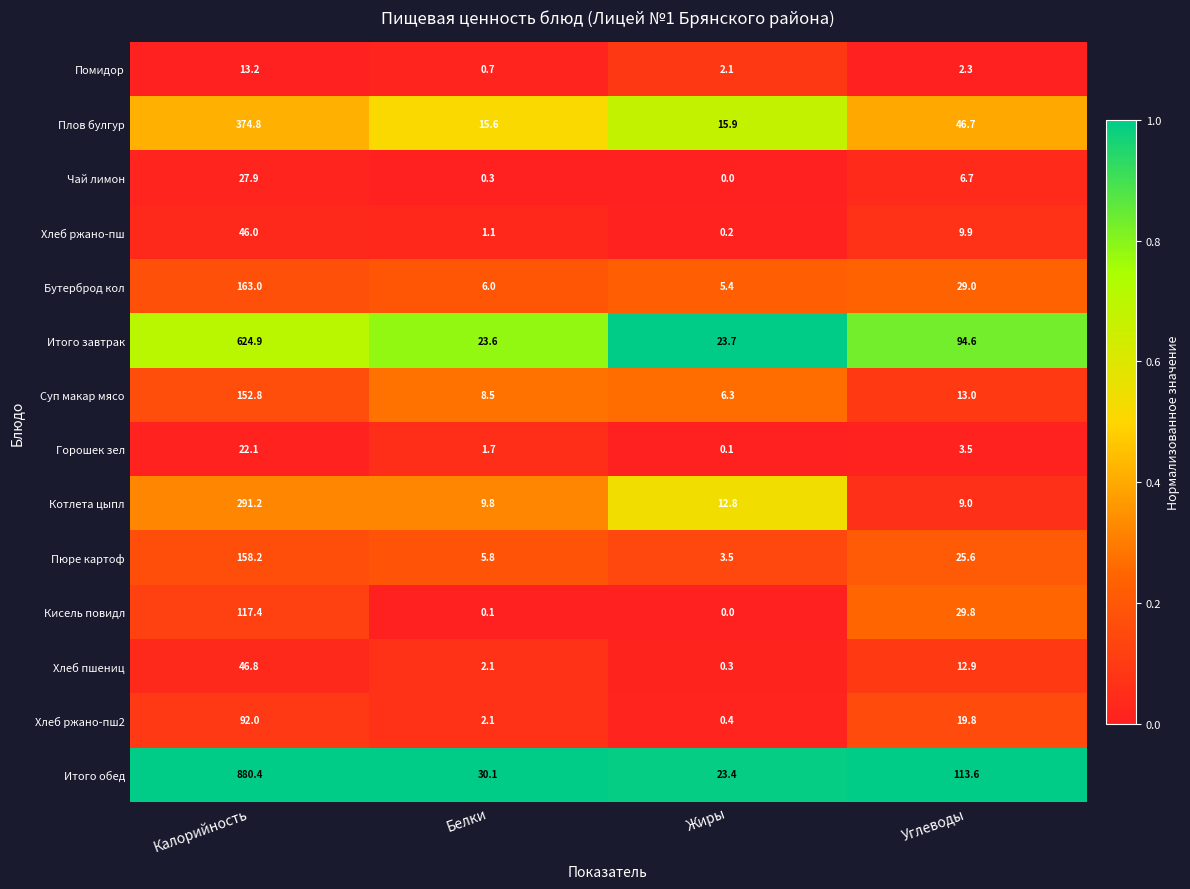

True or false: Котлета цыпл has a value of 9.8 at Белки.

True